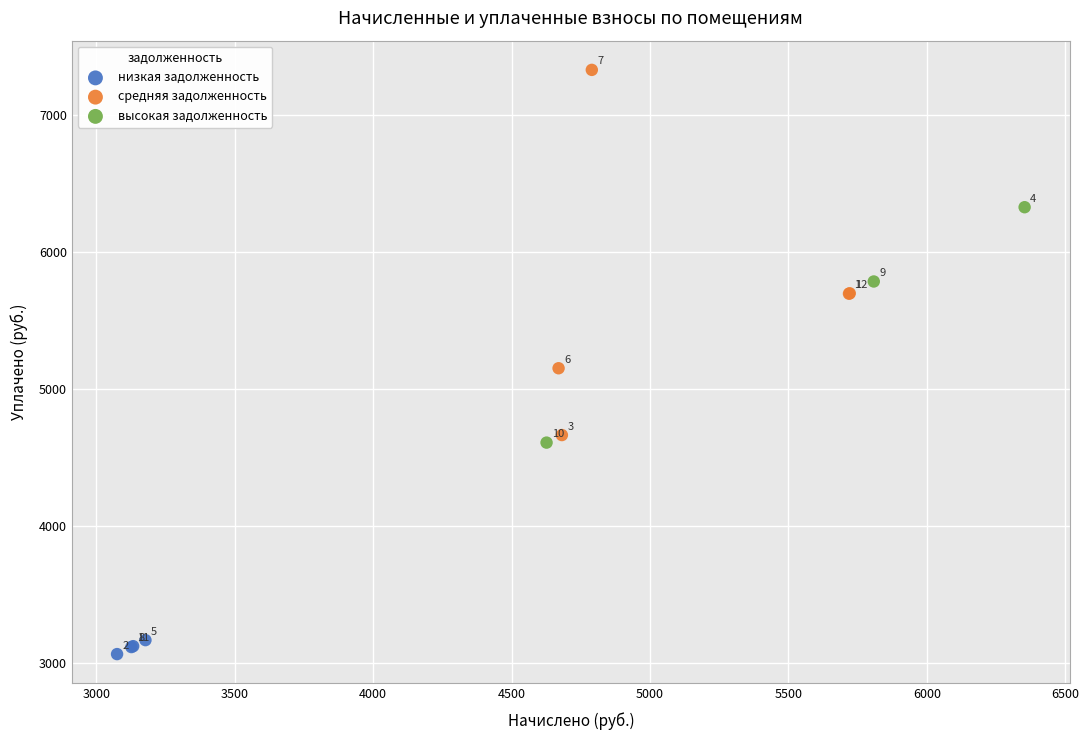

Which series contains the highest Y value?

средняя задолженность